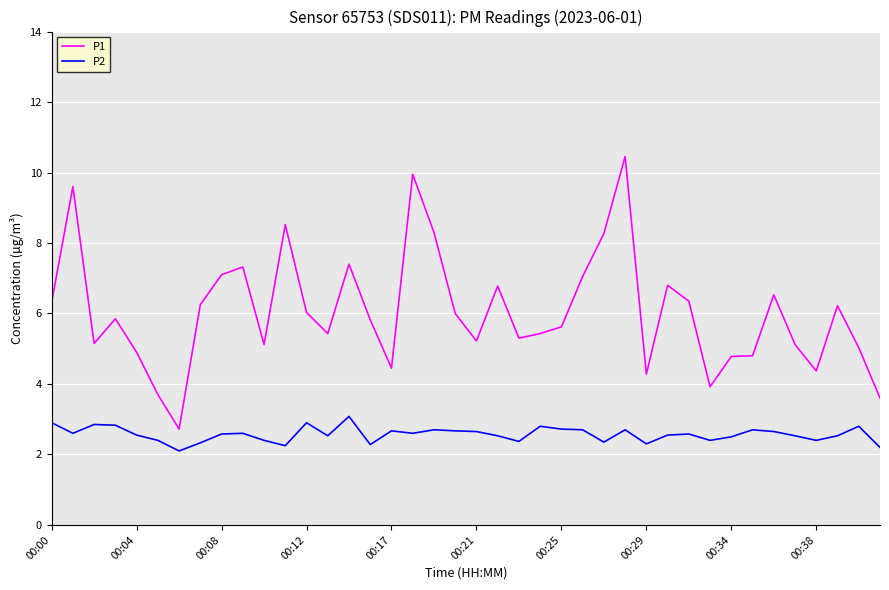

List the series in order of their overall mean, highest first.

P1, P2